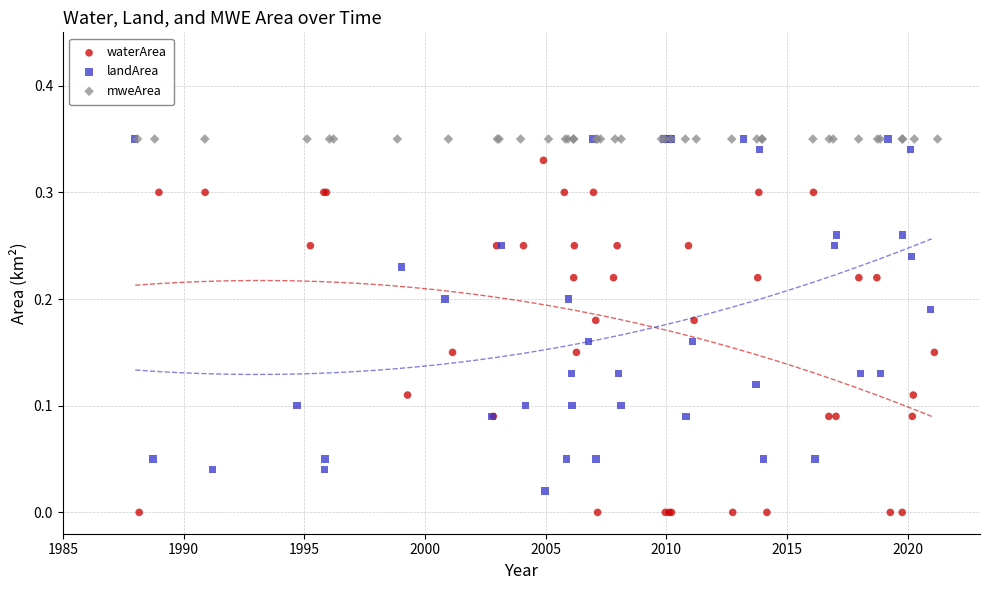

Which series contains the lowest Y value?

waterArea